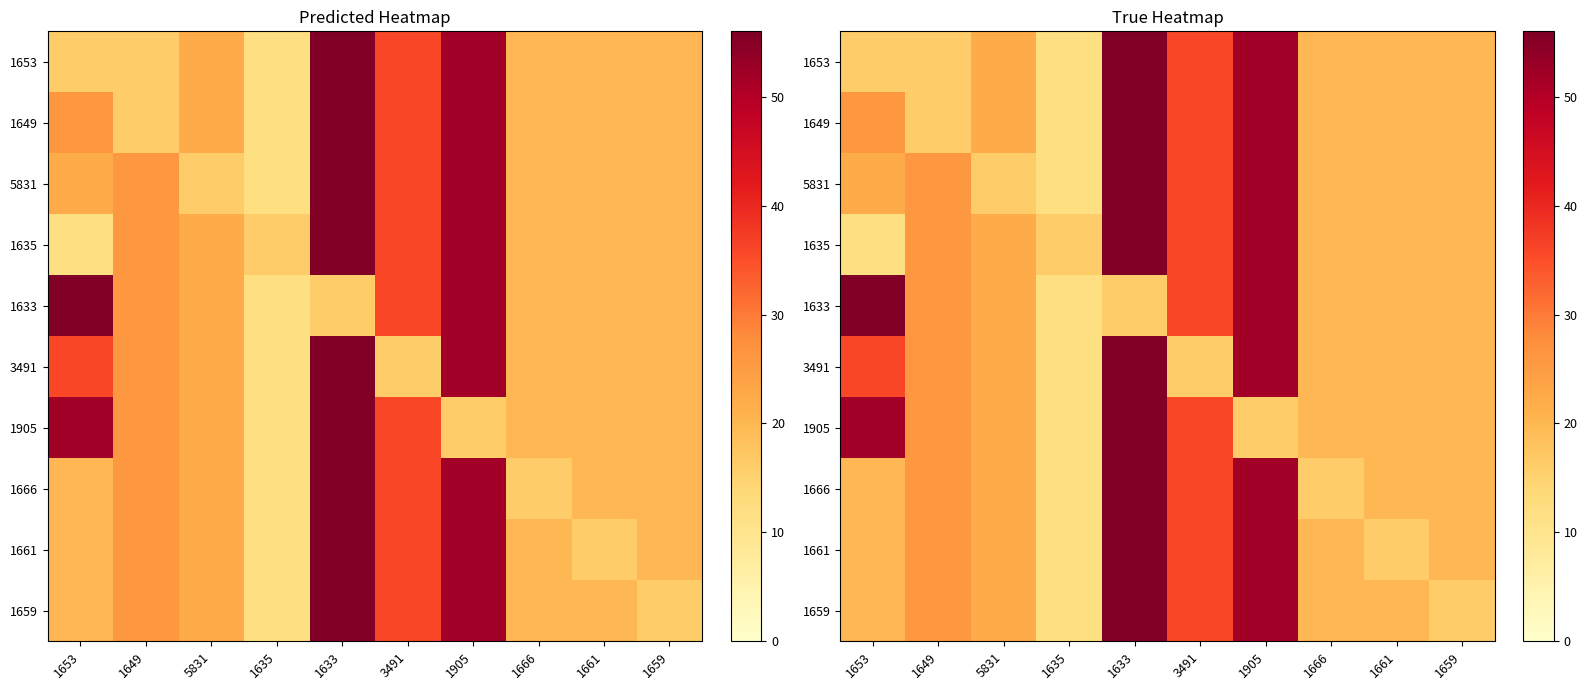

What is the minimum value for 1653?

12